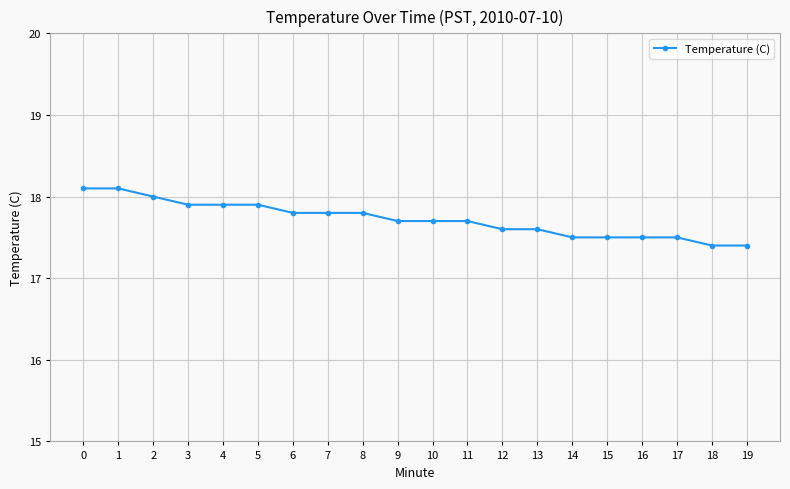

What is the maximum value shown in the chart?

18.1